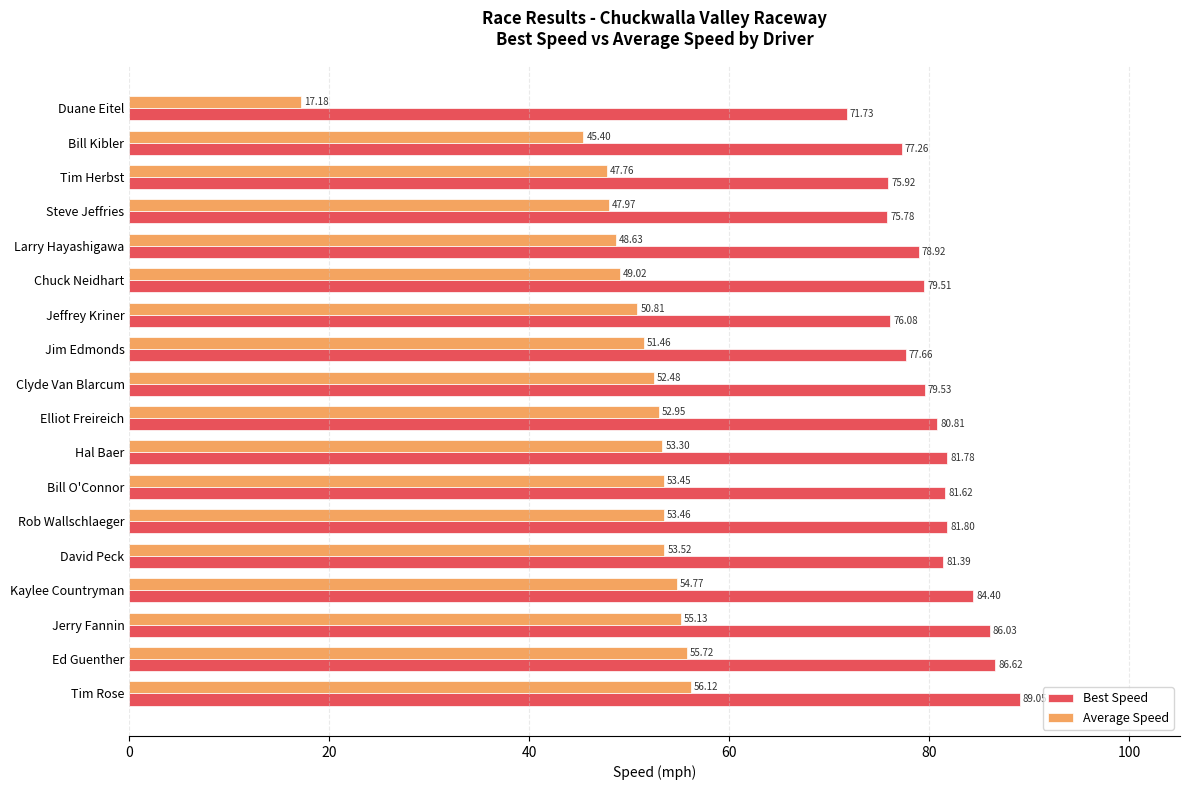

Which series has the largest range (max minus min)?

Average Speed